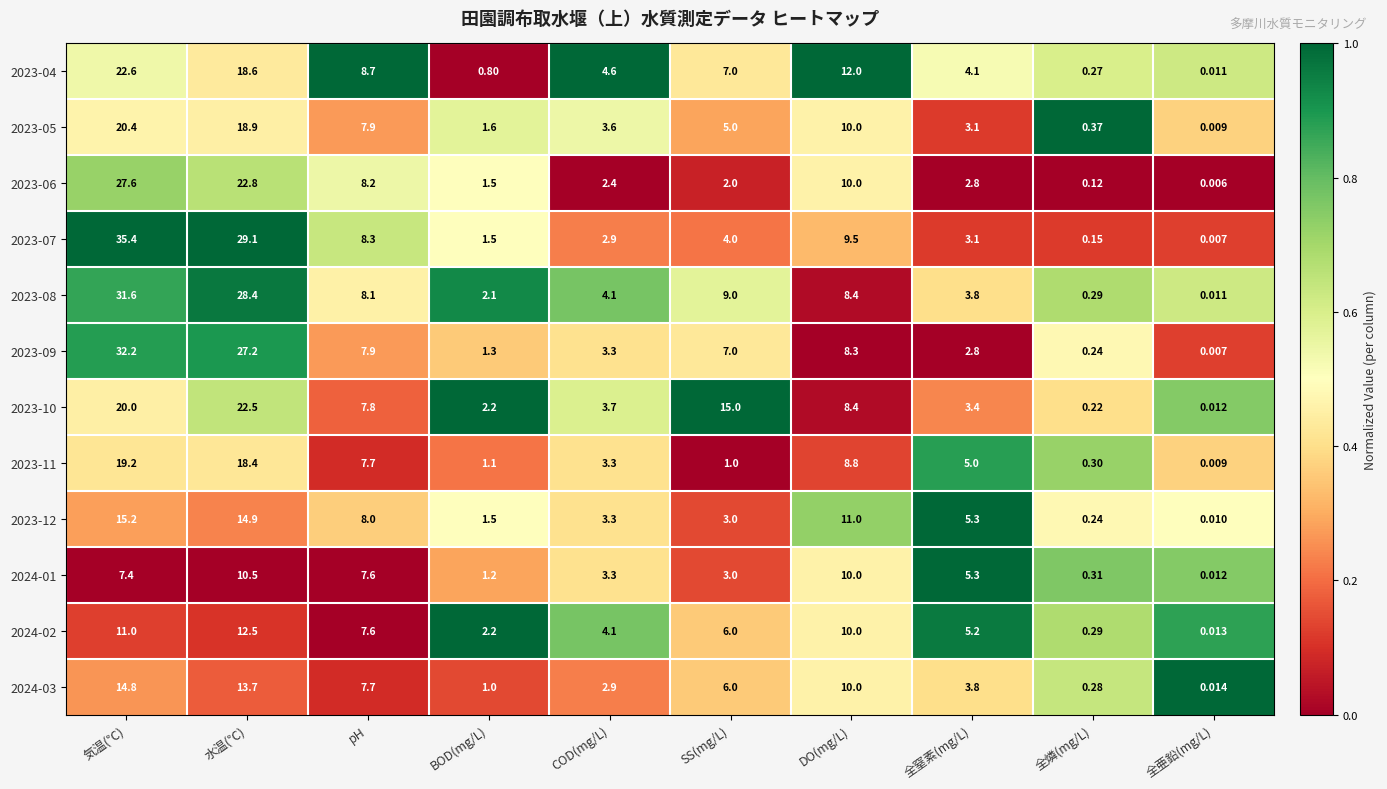

At how many categories does at least one series exceed 0?

10